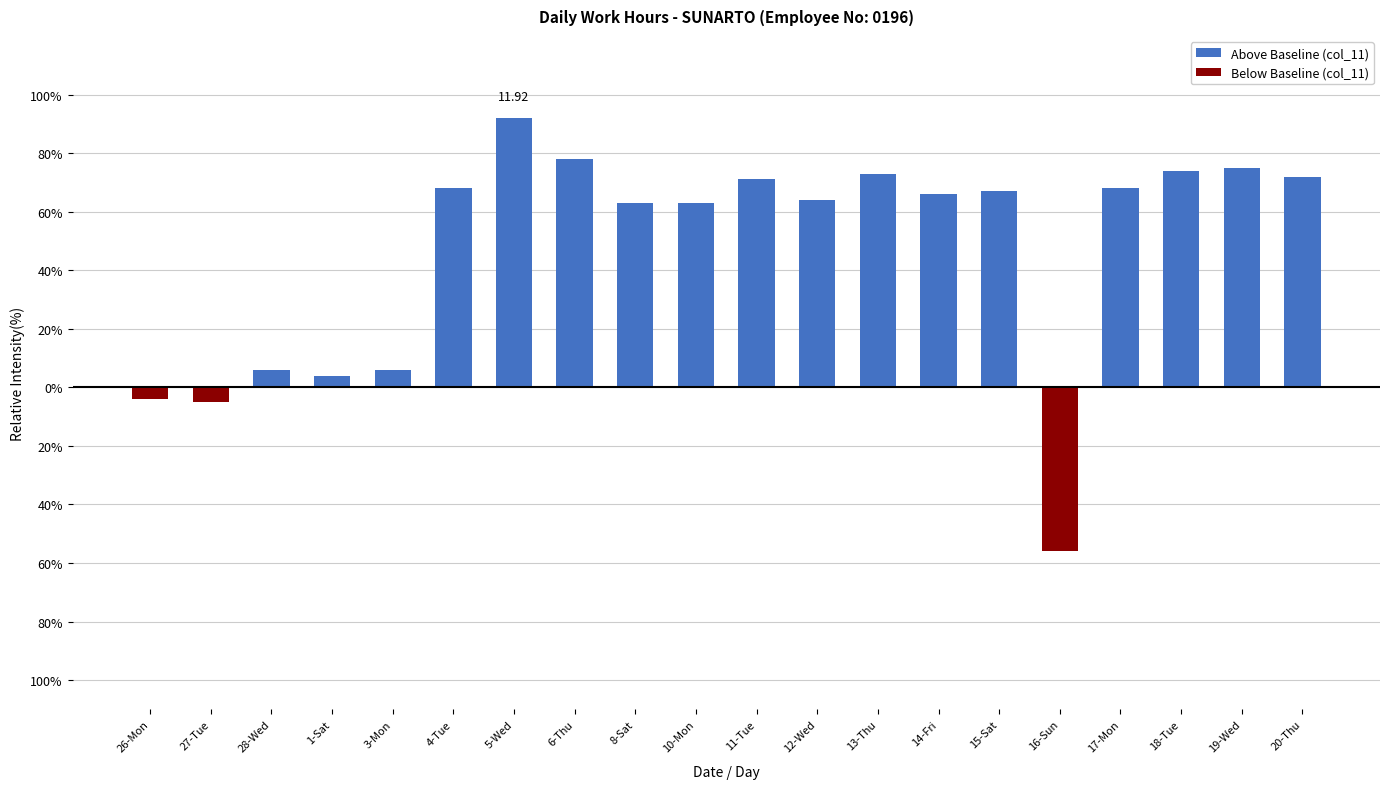

Does the chart contain any negative values?

Yes